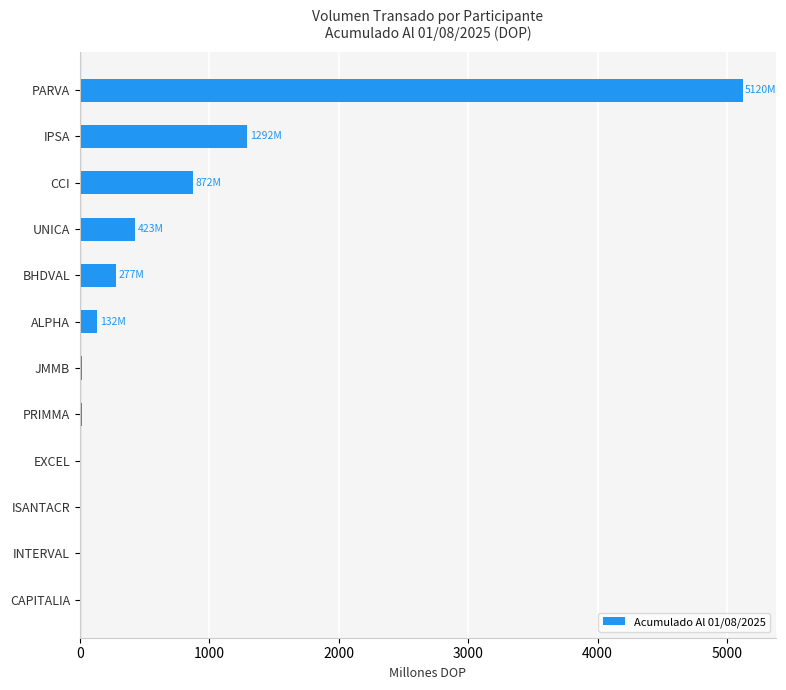

Which has a higher value, IPSA or CAPITALIA?

IPSA